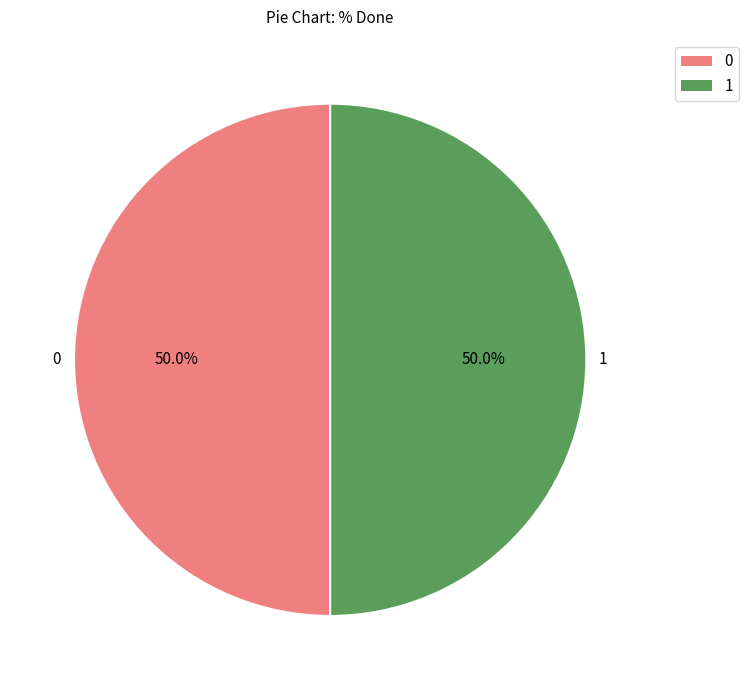

What is the ratio of the value at 1 to the value at 0?

1.0